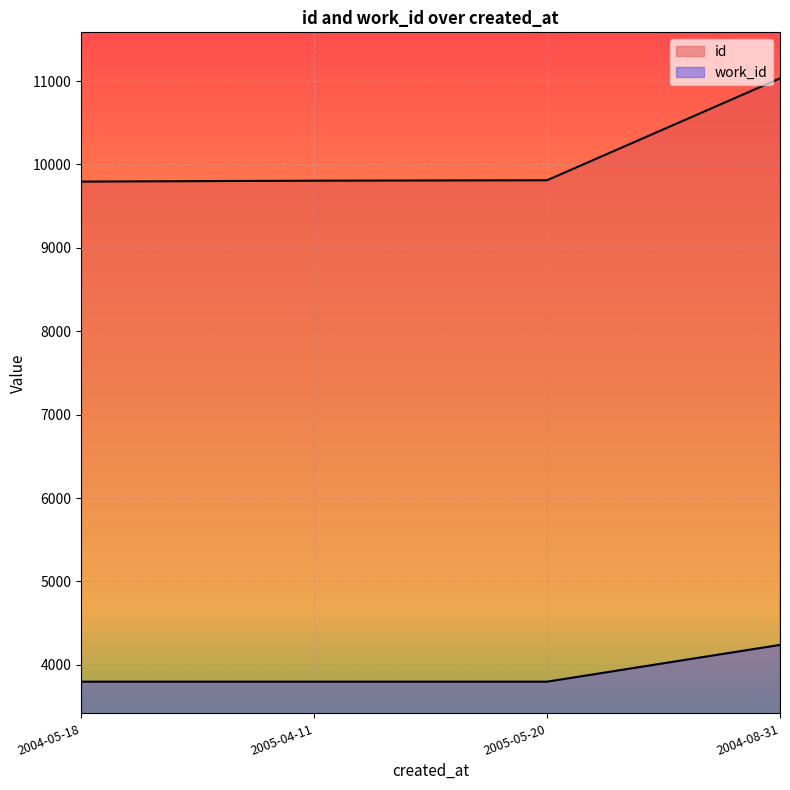

What is the sum of the work_id values at 2004-05-18 and 2005-05-20?

7598